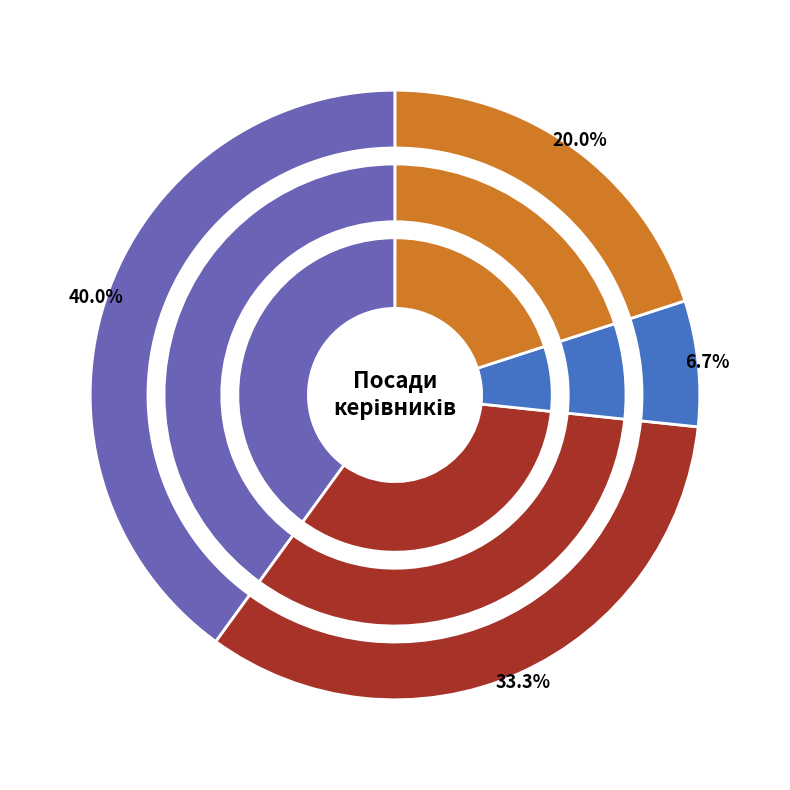

What is the change in value from В.о. начальника to Головний лікар?

-2